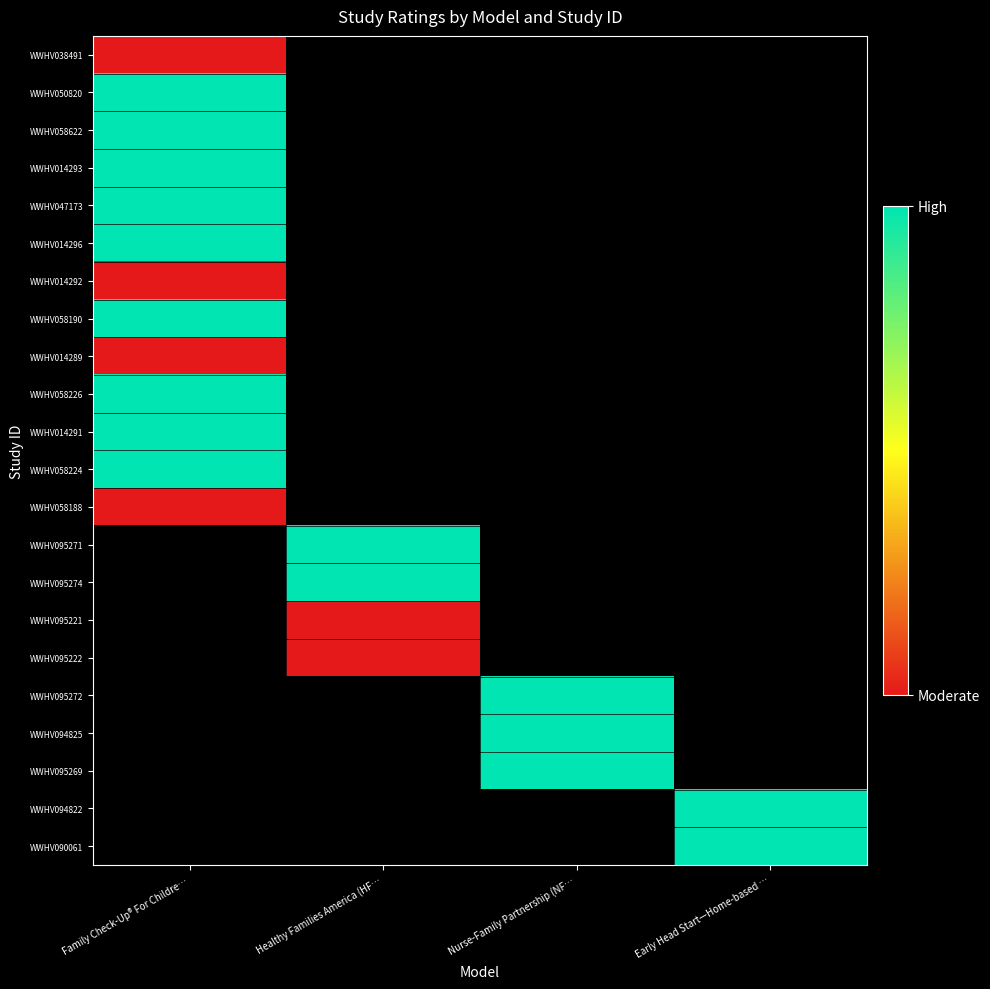

At which label is WWHV014291 closest to 2?

Family Check-Up® For Childre…